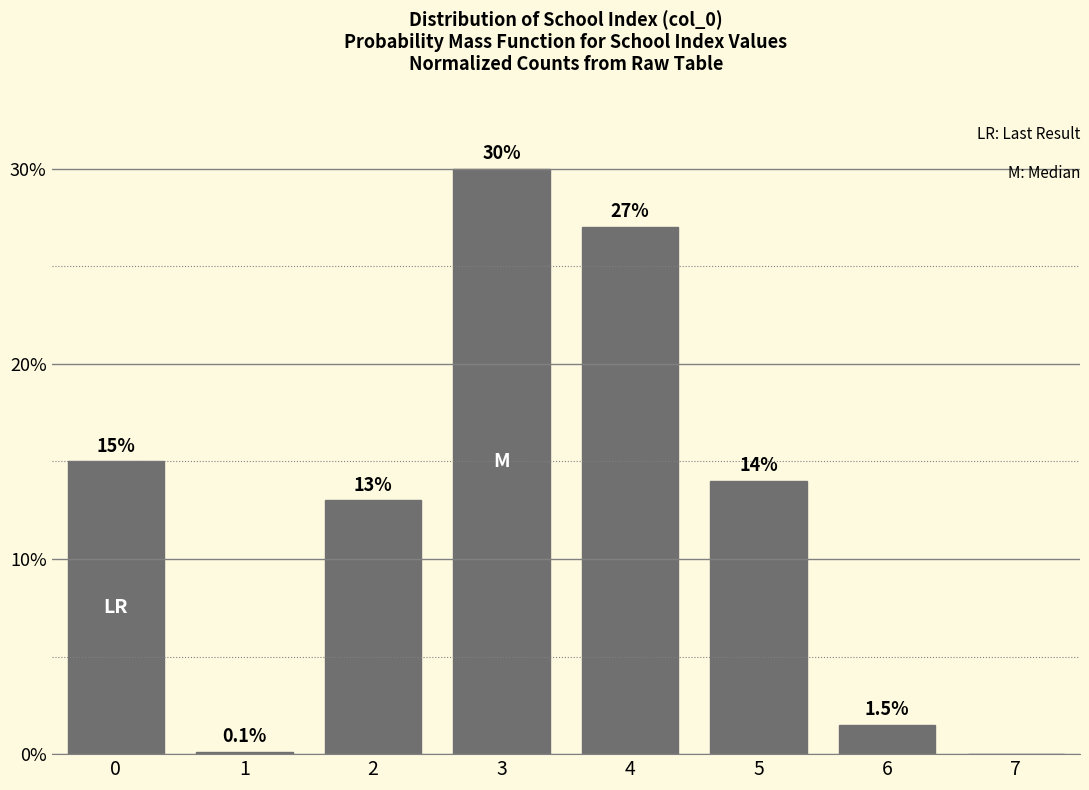

Reading left to right, what are all the values shown in this chart?

0=15.0	1=0.1	2=13.0	3=30.0	4=27.0	5=14.0	6=1.5	7=0.0